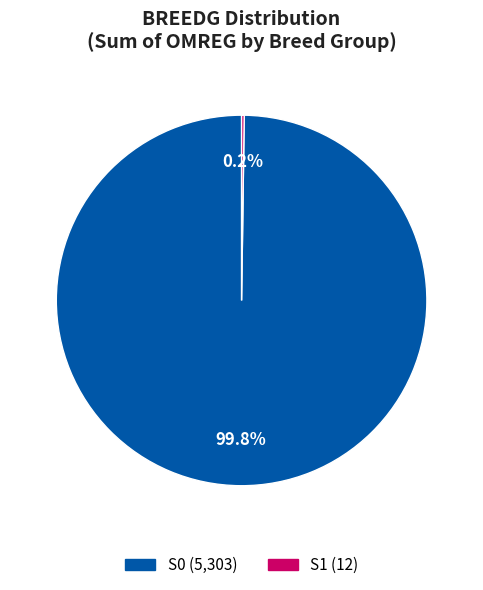

What is the largest slice in the pie chart?

S0